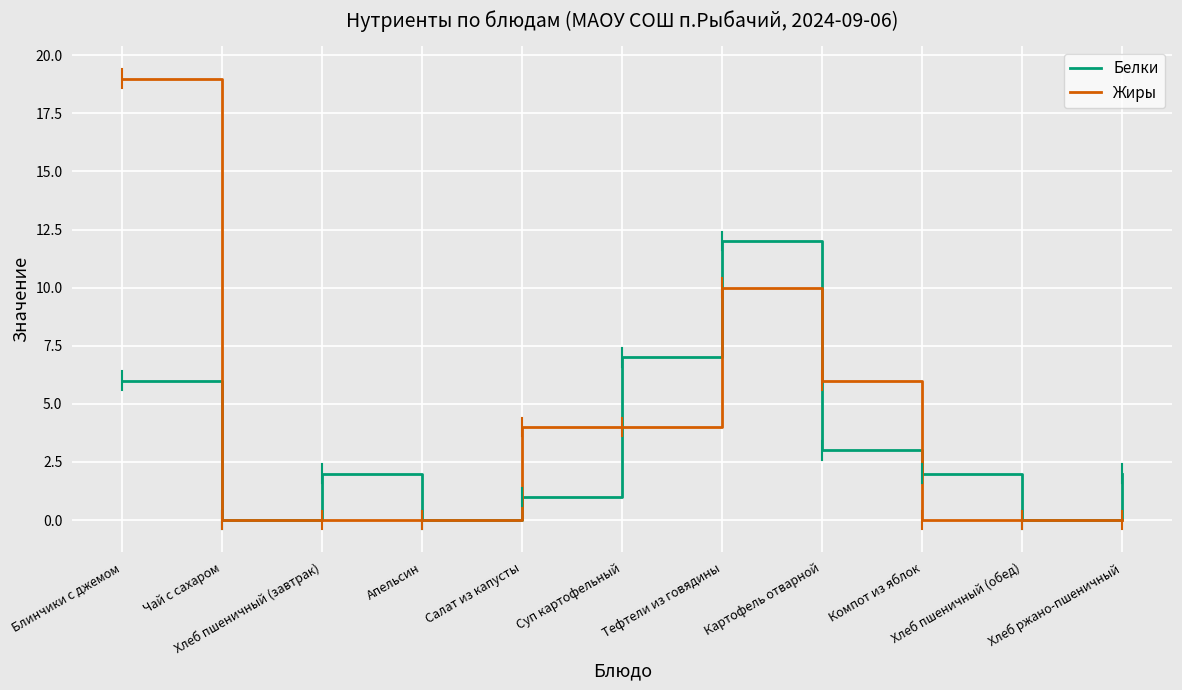

List the series in order of their peak value, lowest first.

Белки, Жиры